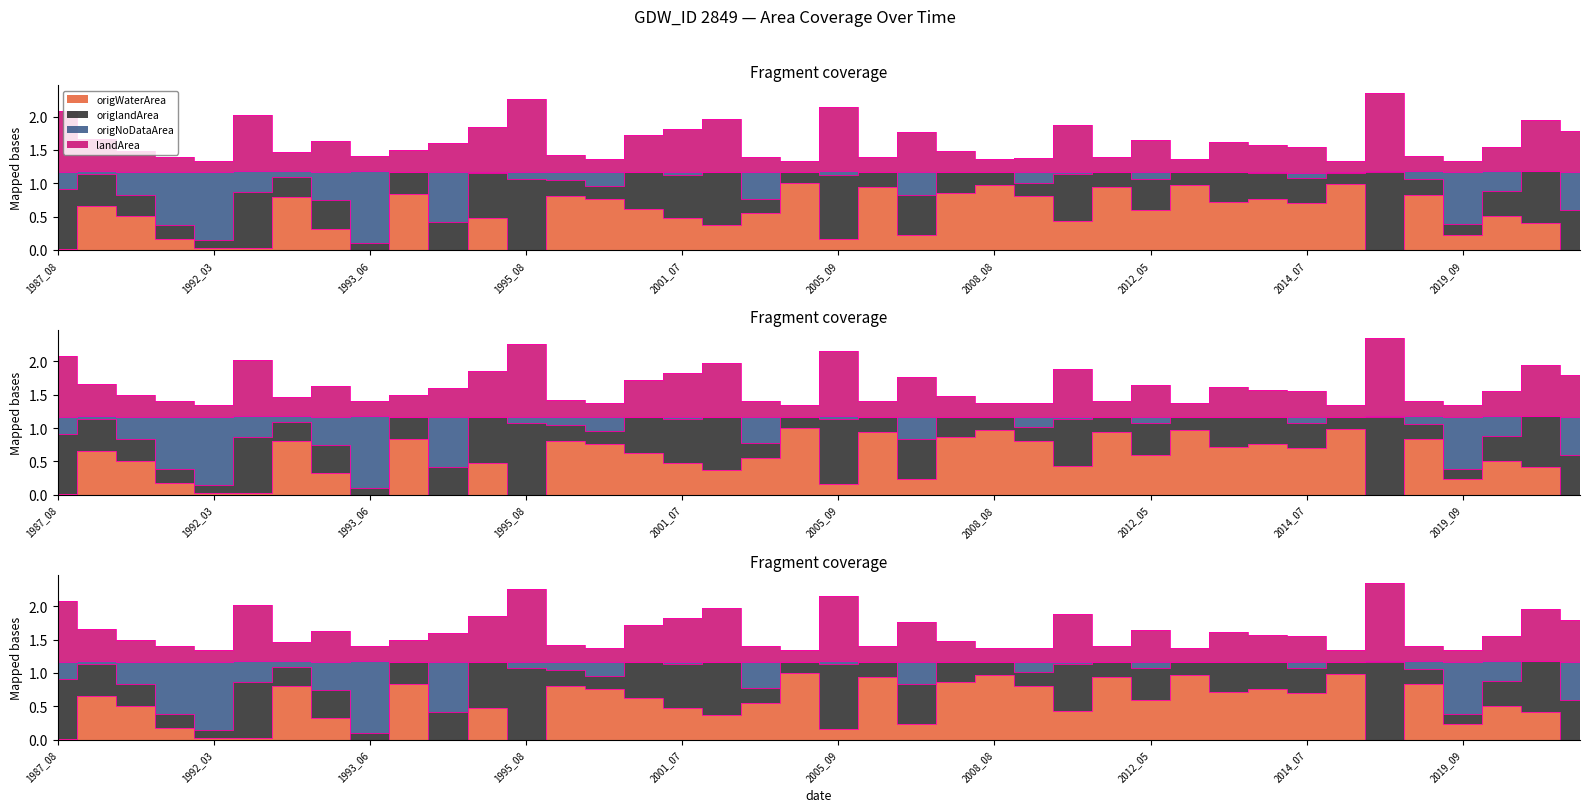

The origWaterArea series shows 0.4 at 2019_09. True or false?

False